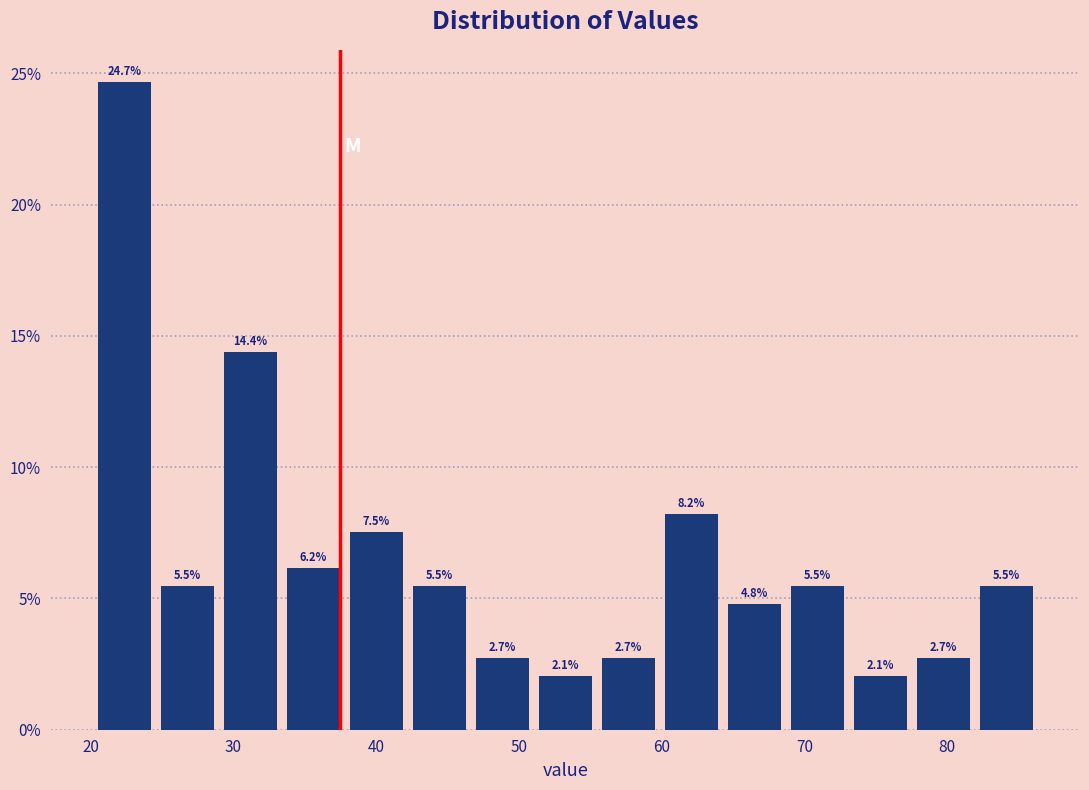

Which range on the x-axis has the tallest bar?

20 to 25